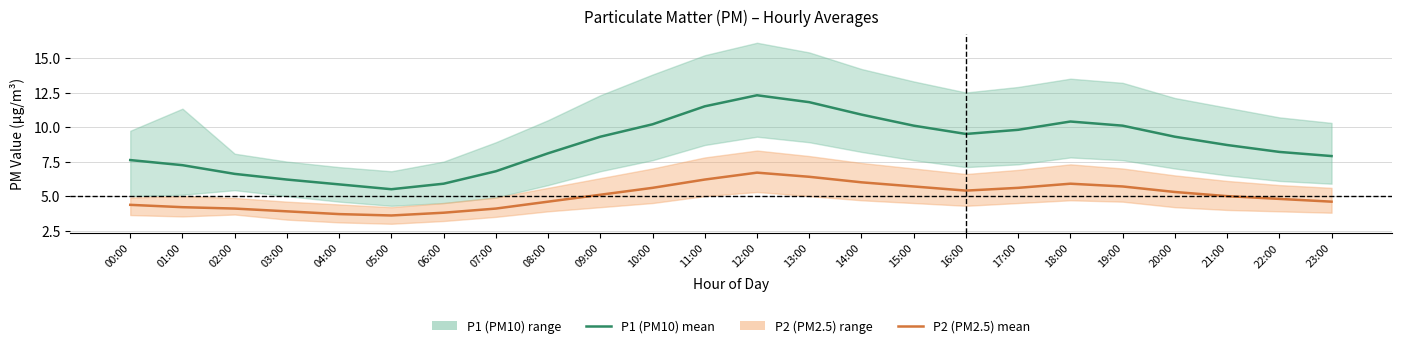

What is the difference between the P2 (PM2.5) mean values at 22:00 and 02:00?

0.7